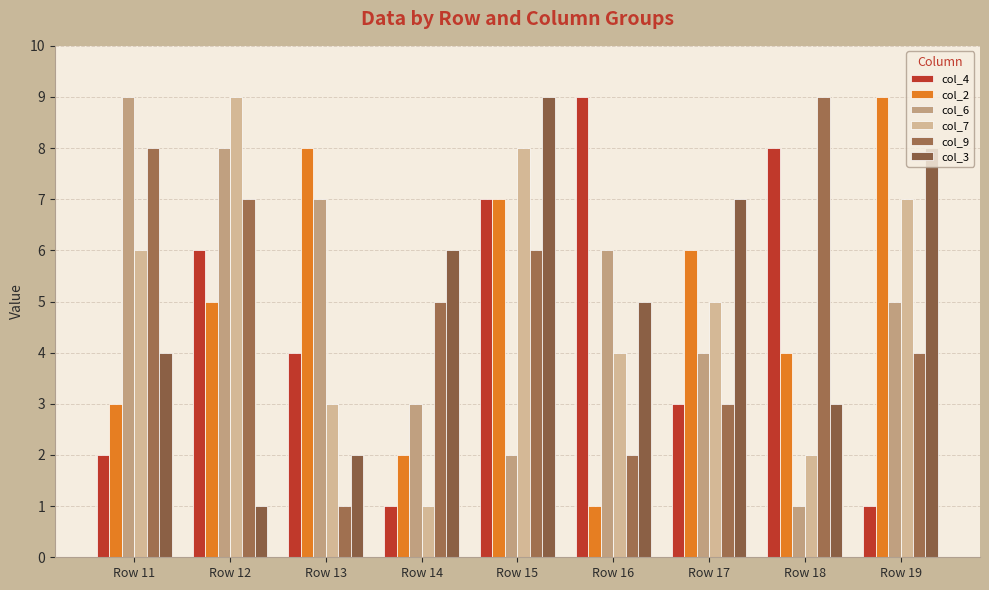

Reading left to right, transcribe all the data shown in this chart.

col_4: 2	6	4	1	7	9	3	8	1
col_2: 3	5	8	2	7	1	6	4	9
col_6: 9	8	7	3	2	6	4	1	5
col_7: 6	9	3	1	8	4	5	2	7
col_9: 8	7	1	5	6	2	3	9	4
col_3: 4	1	2	6	9	5	7	3	8